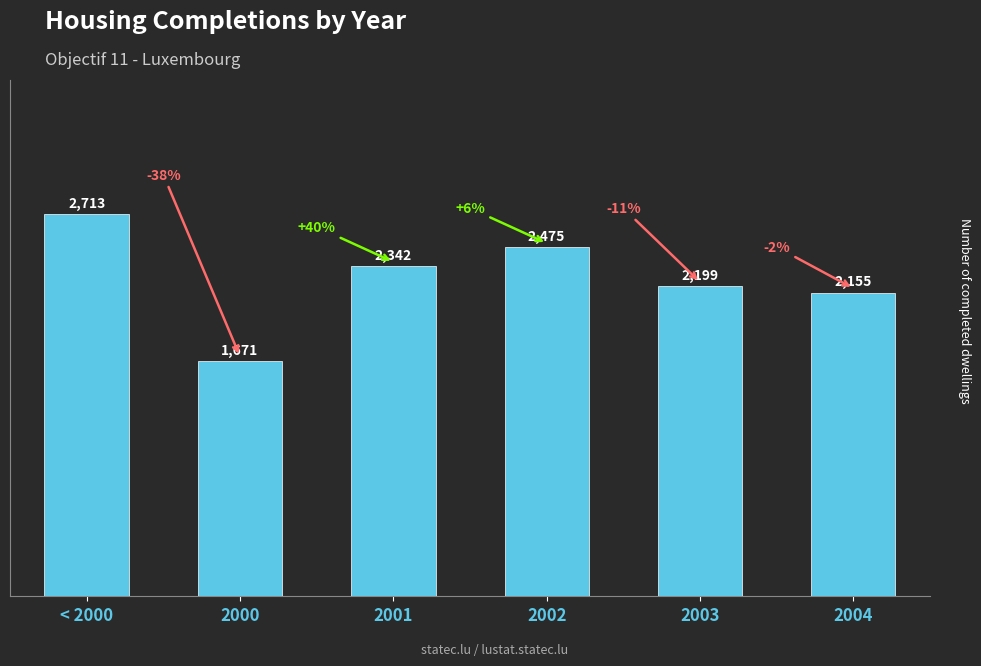

Where does the data first go above 2342?

< 2000